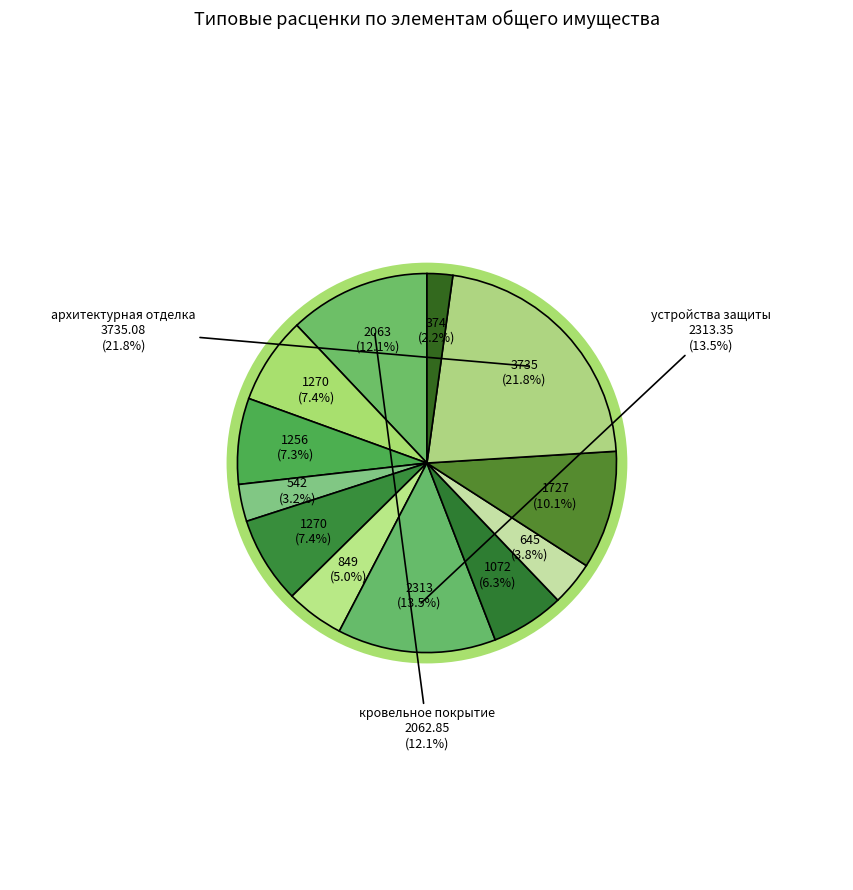

Combined, what portion of the pie is наружный водосток and свесы?

11.2%